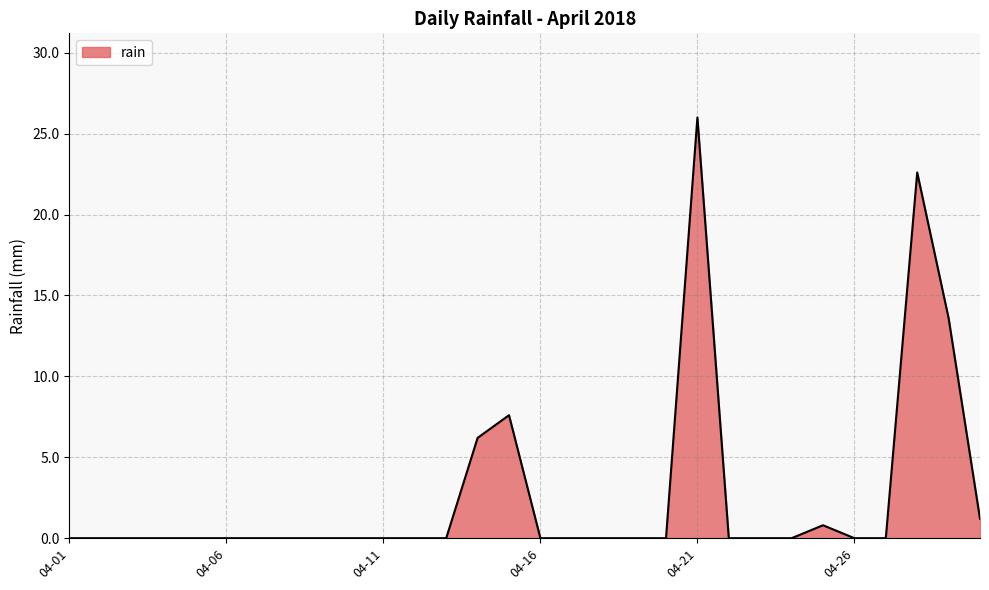

True or false: there are more than 2 points higher than both neighbors.

True